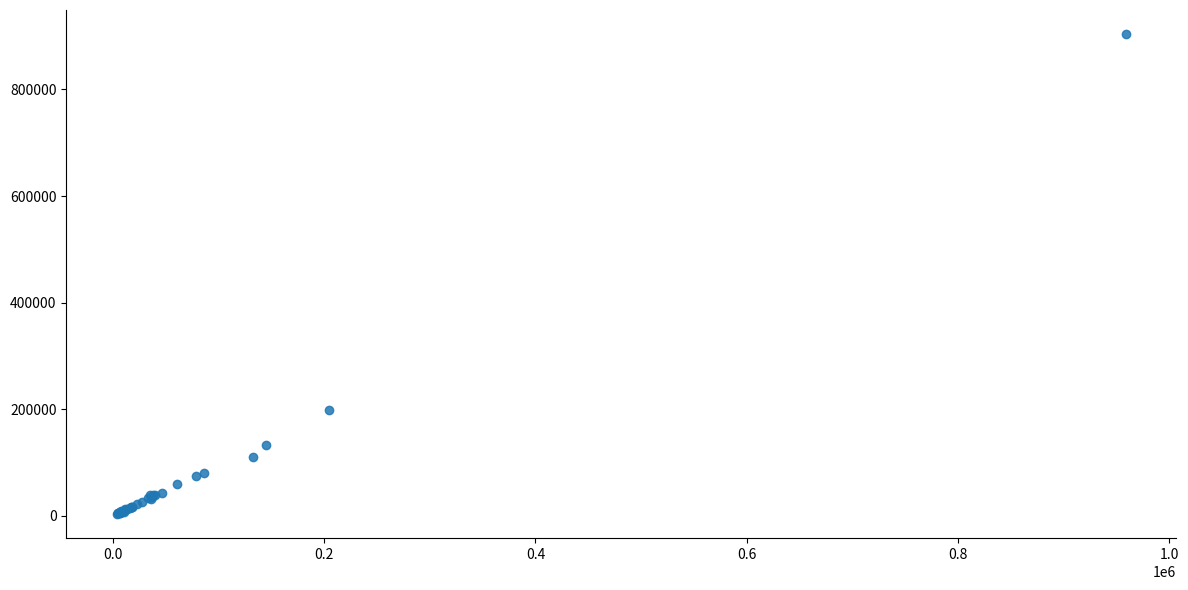

What Y value in the scatter plot is closest to 453543?

197504